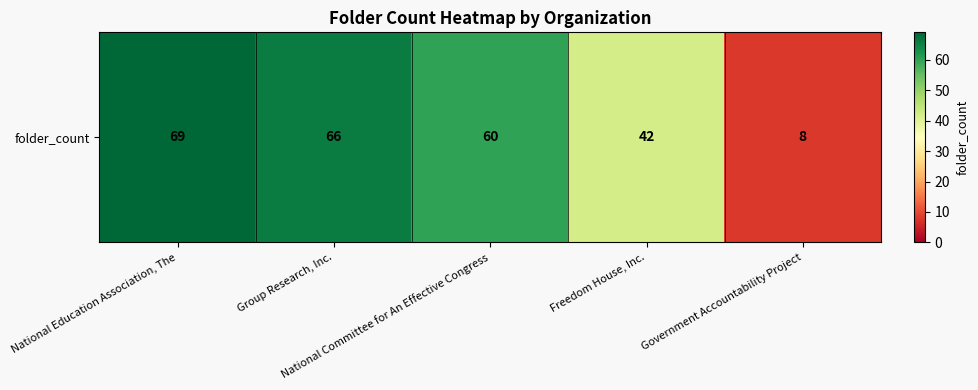

Which category has the highest value across all series?

National Education Association, The